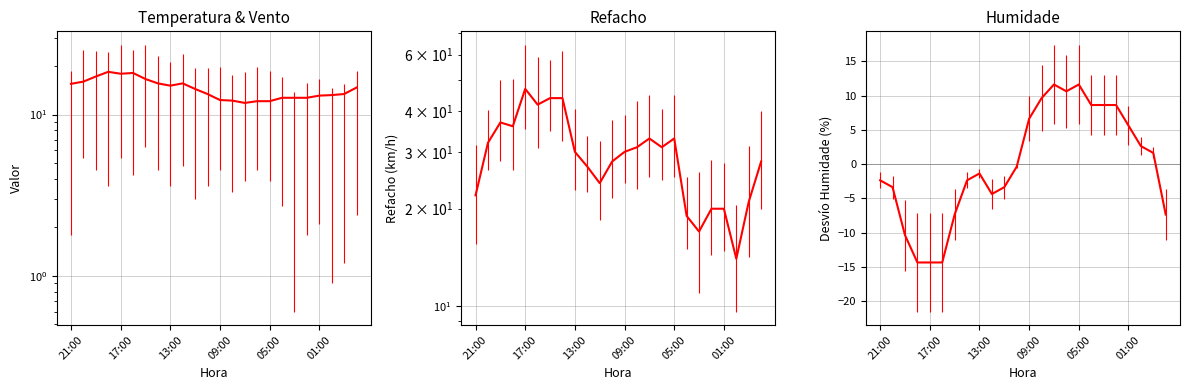

How many lines are shown in the chart?

3